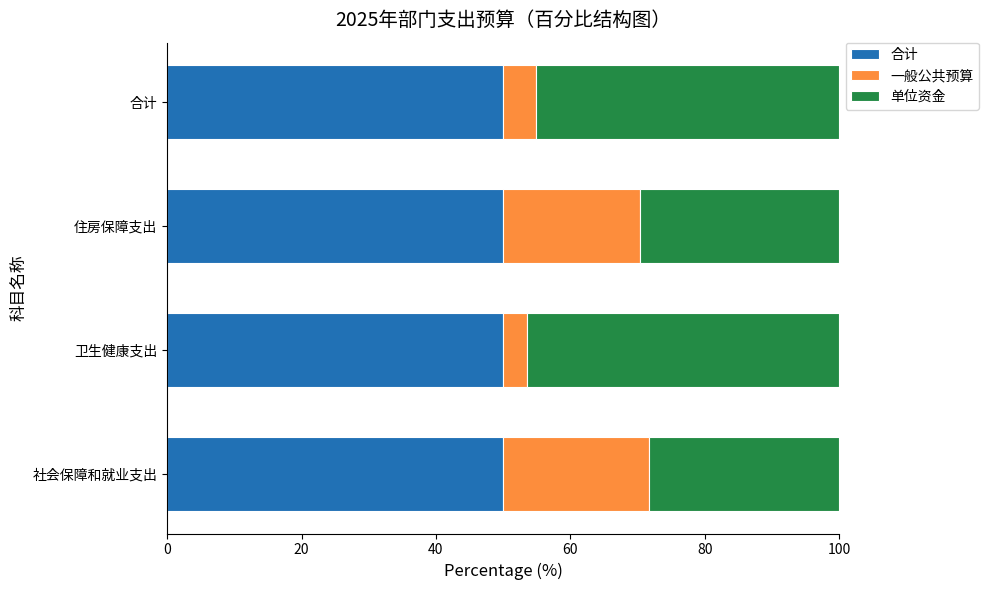

What is the sum of all 合计 values?

200.0